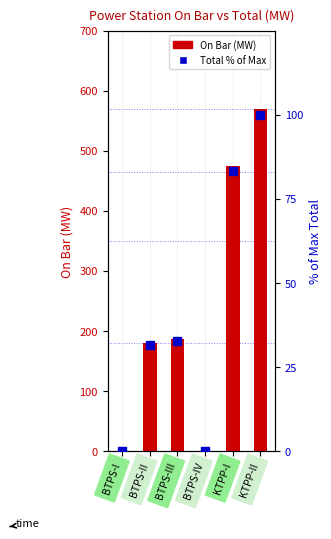

What are all the series names shown in the legend?

On Bar (MW), Total % of Max